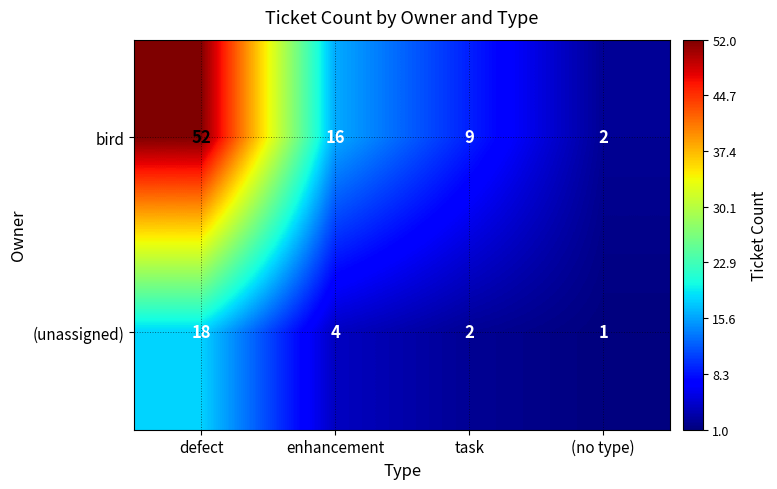

What is the difference between the bird values at (no type) and enhancement?

14